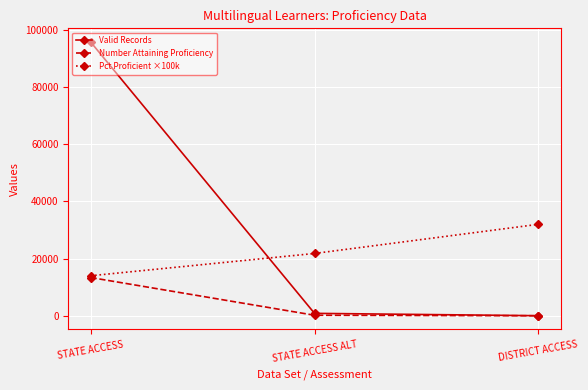

What is the difference between the maximum and minimum values in the Number Attaining Proficiency series?

13377.0